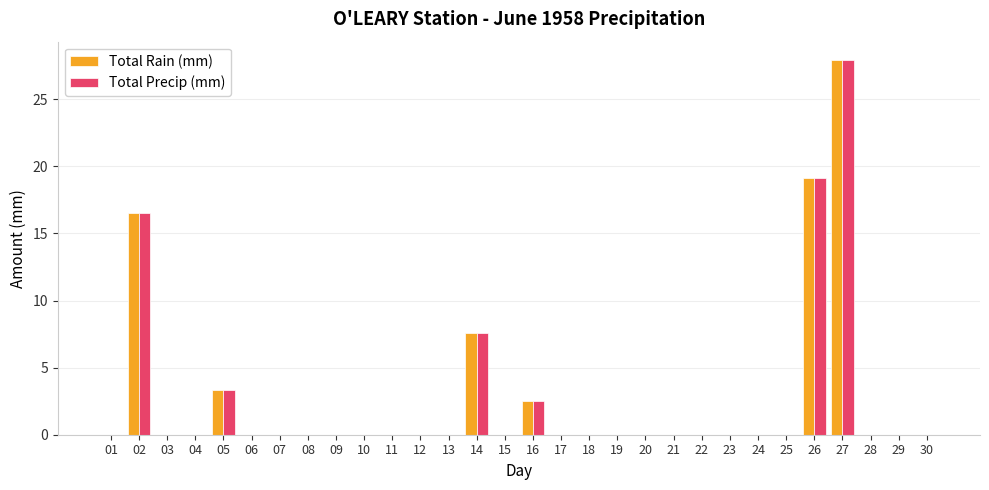

How many series are shown in this chart?

2